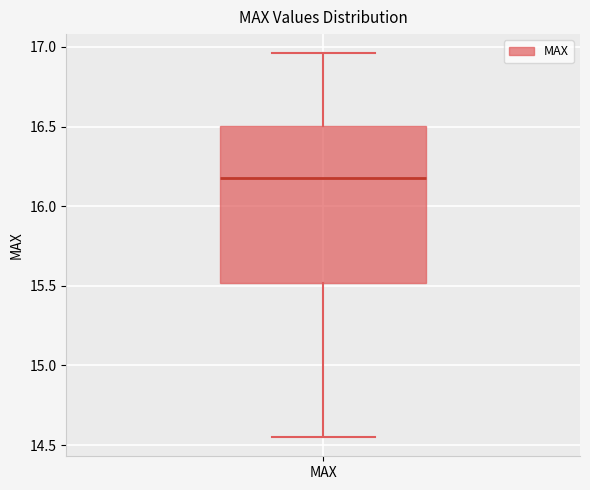

Transcribe this box plot: give where the median line is, the range the box spans, and where the two whiskers end, as read against the y-axis. The values are not printed on the chart, so give them approximately, as read against the axis.

median 16.20, box 15.50 to 16.50, whiskers 14.55 to 16.95